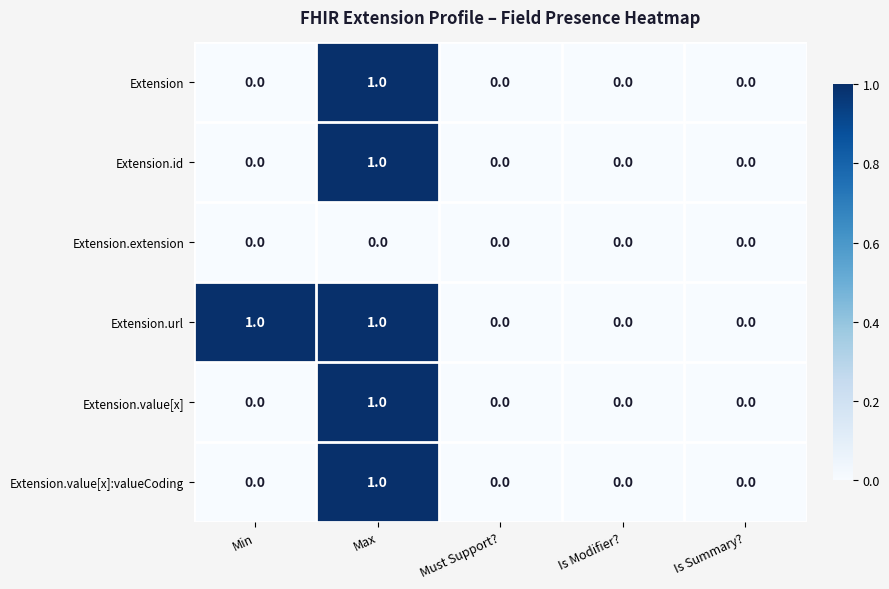

Reading left to right, list all the values displayed in this chart.

Extension: Min=0	Max=1	Must Support?=0	Is Modifier?=0	Is Summary?=0
Extension.id: Min=0	Max=1	Must Support?=0	Is Modifier?=0	Is Summary?=0
Extension.extension: Min=0	Max=0	Must Support?=0	Is Modifier?=0	Is Summary?=0
Extension.url: Min=1	Max=1	Must Support?=0	Is Modifier?=0	Is Summary?=0
Extension.value[x]: Min=0	Max=1	Must Support?=0	Is Modifier?=0	Is Summary?=0
Extension.value[x]:valueCoding: Min=0	Max=1	Must Support?=0	Is Modifier?=0	Is Summary?=0